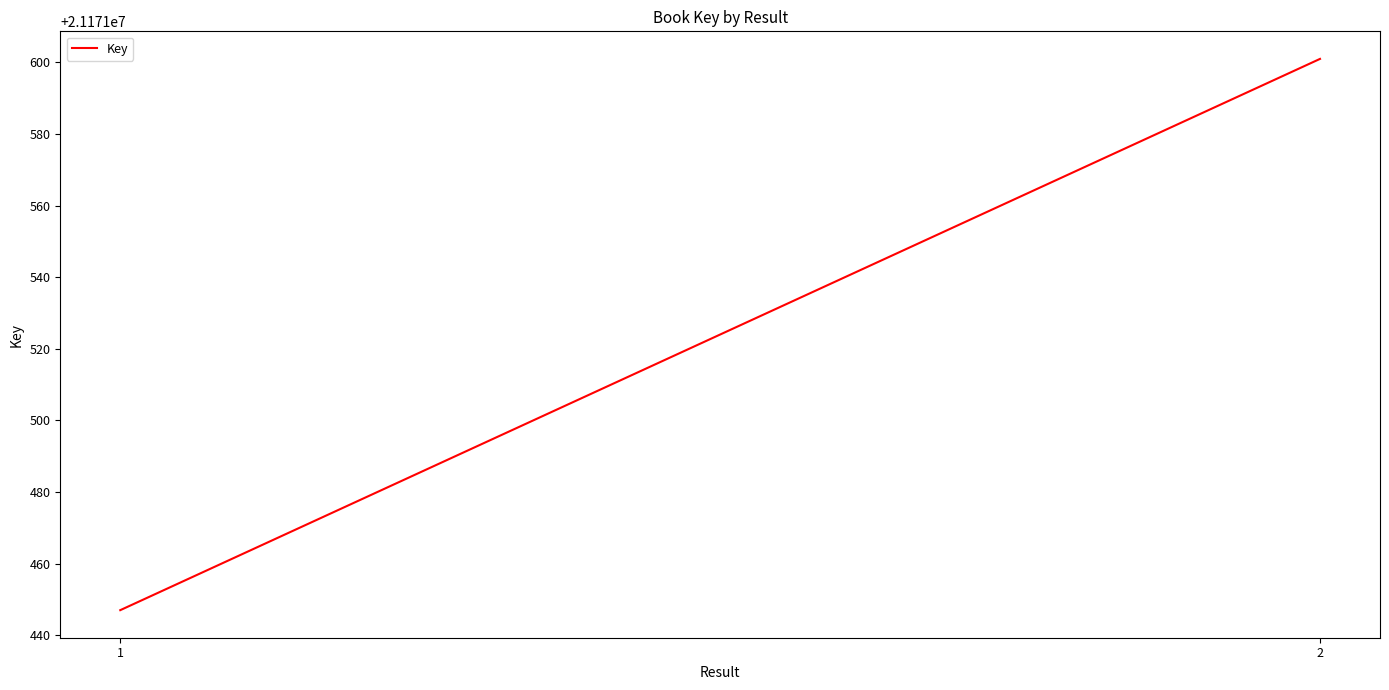

The chart shows a value of 21171601 at 2. True or false?

True